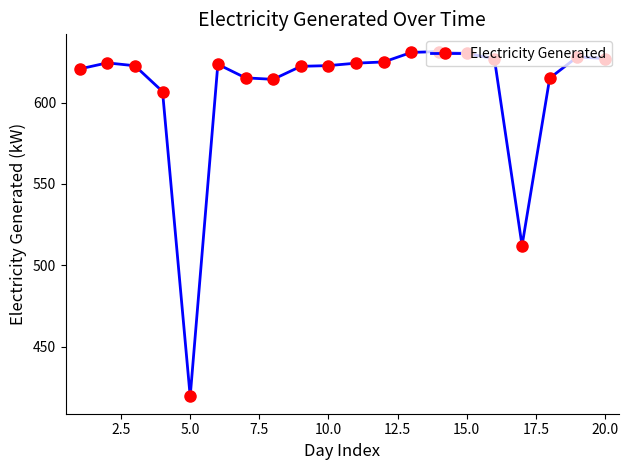

True or false: there are more than 2 points higher than both neighbors.

True